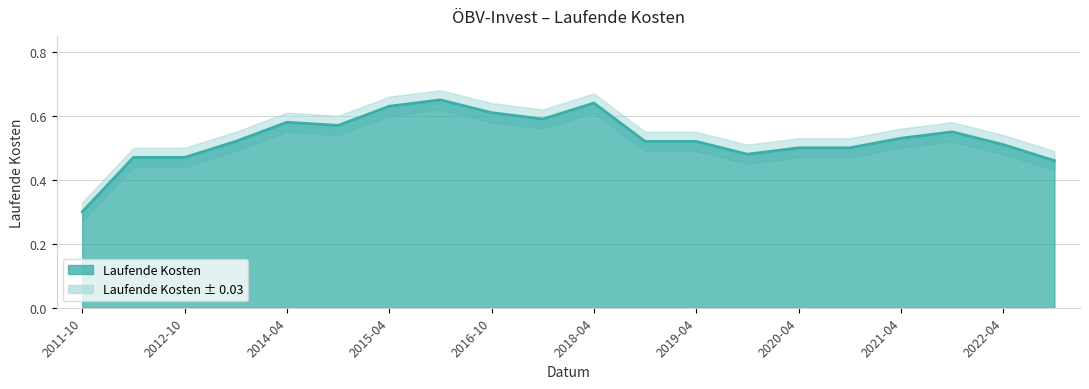

What is the maximum value shown in the chart?

0.7